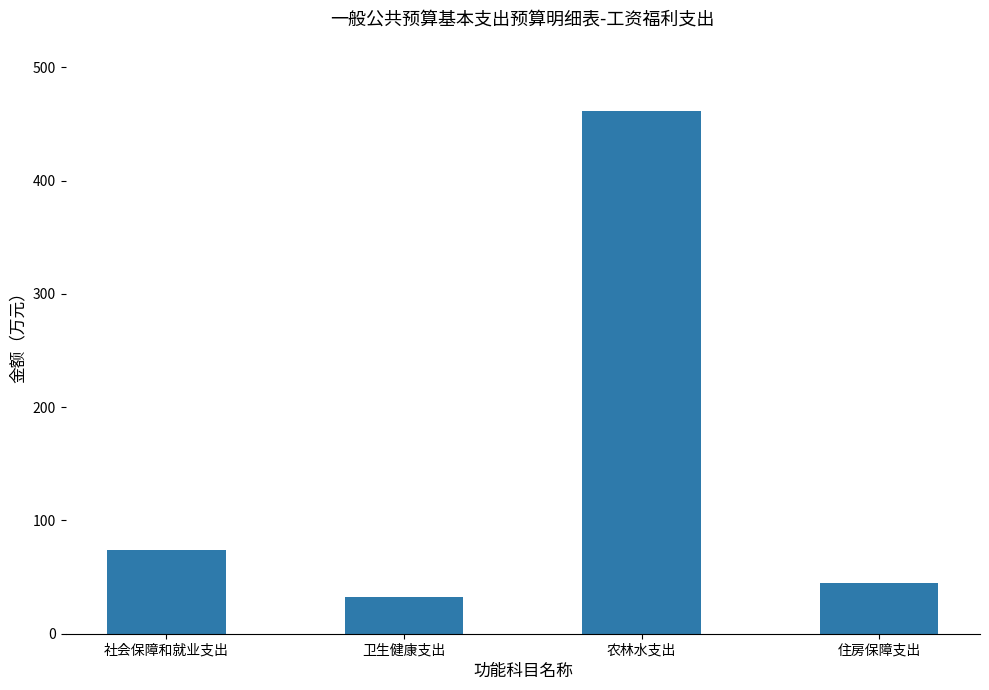

What position from the right is 住房保障支出?

1